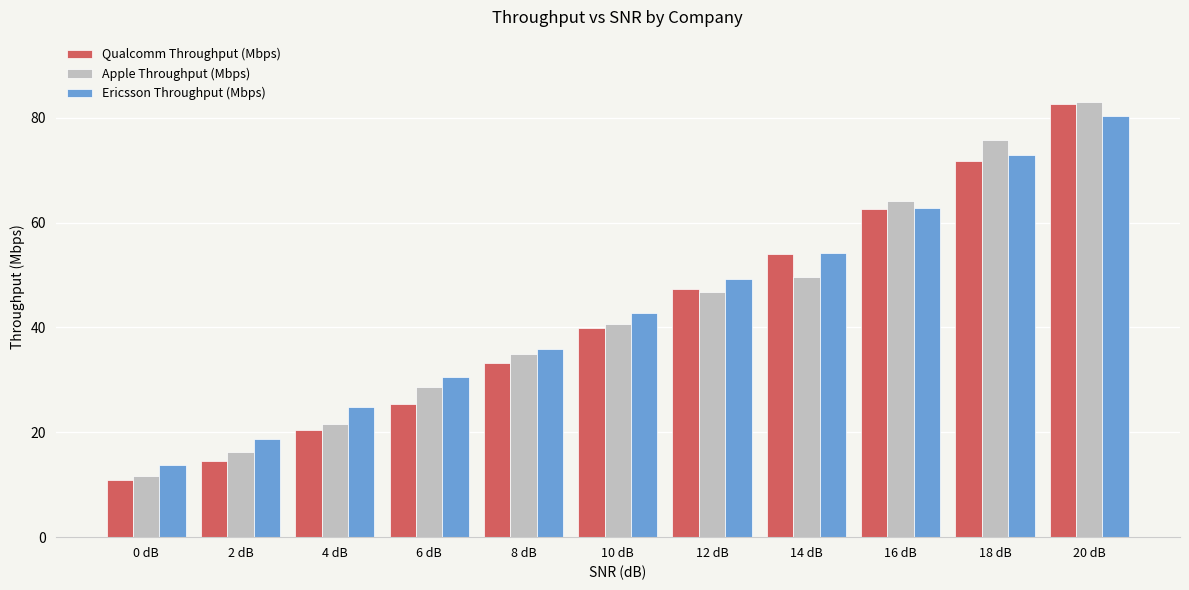

Which category has the highest value in the Apple Throughput (Mbps) series?

20 dB